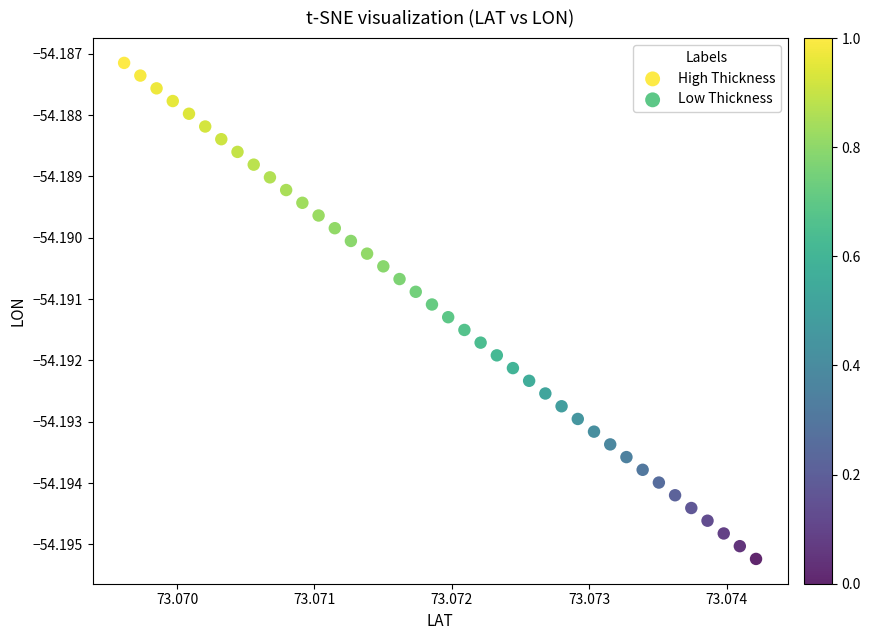

Which series reaches the maximum Y coordinate?

High Thickness